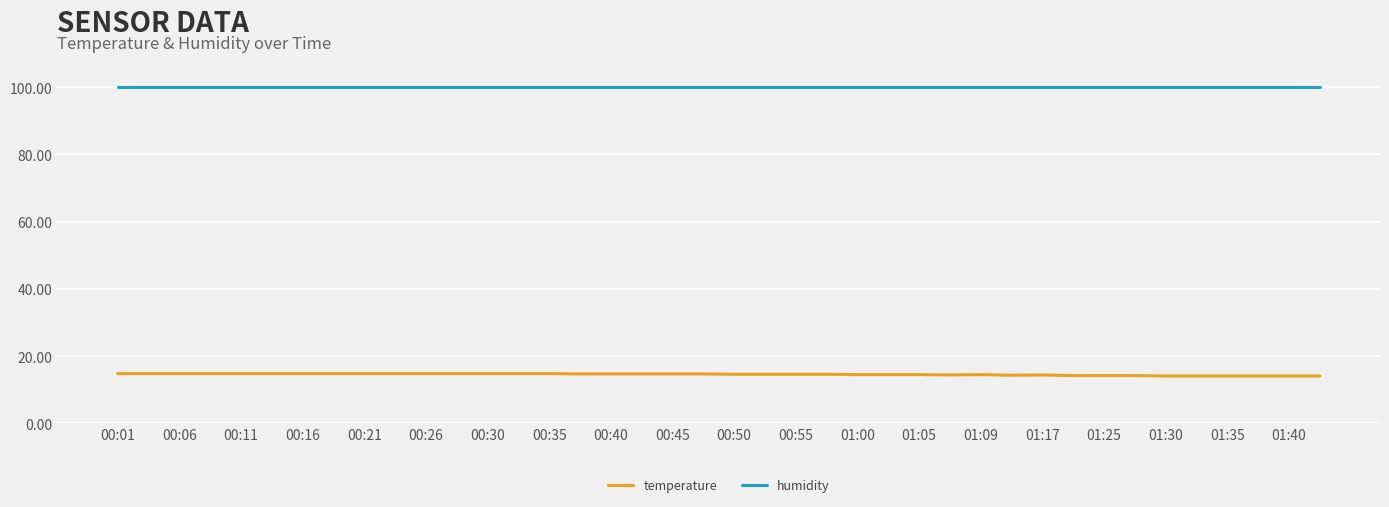

List the series in order of their peak value, lowest first.

temperature, humidity